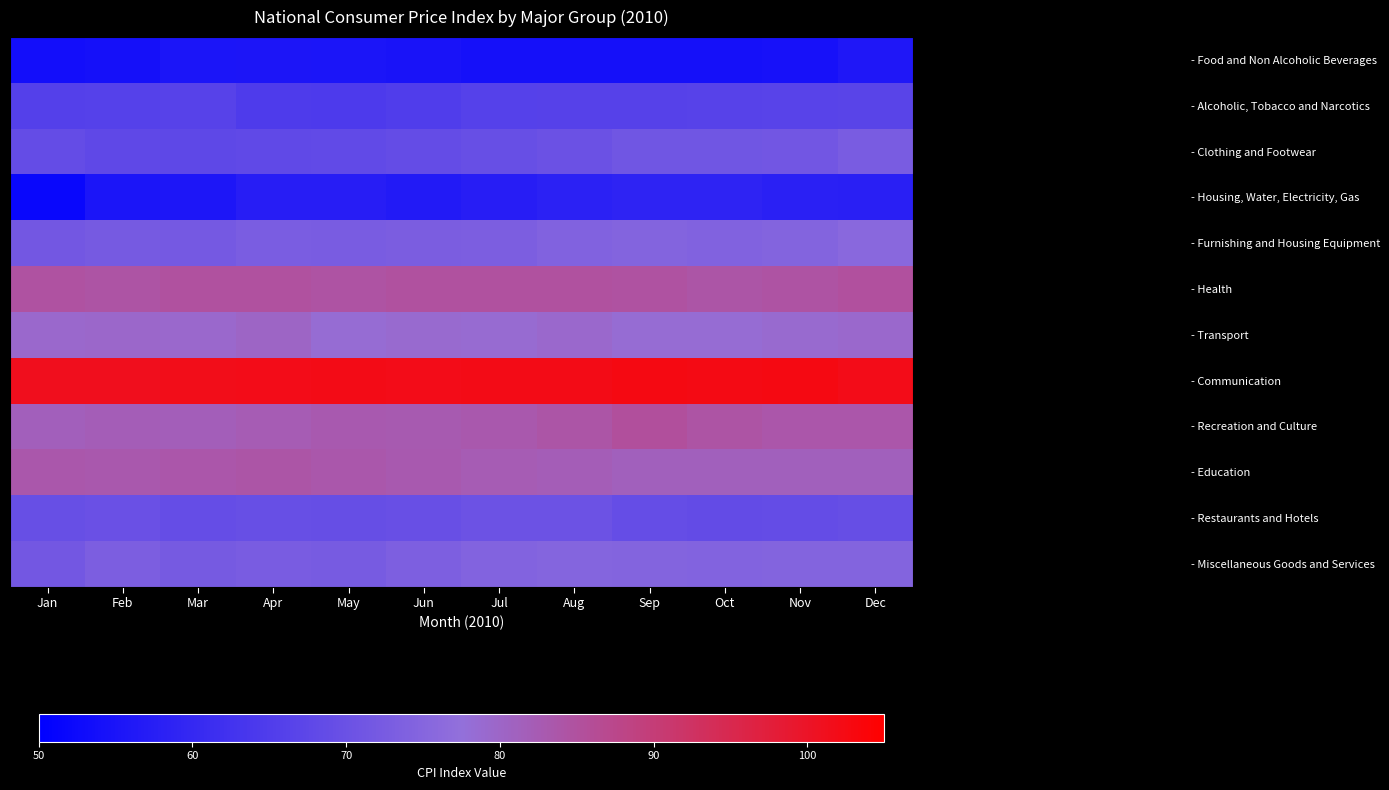

What is the smallest value displayed?

51.9